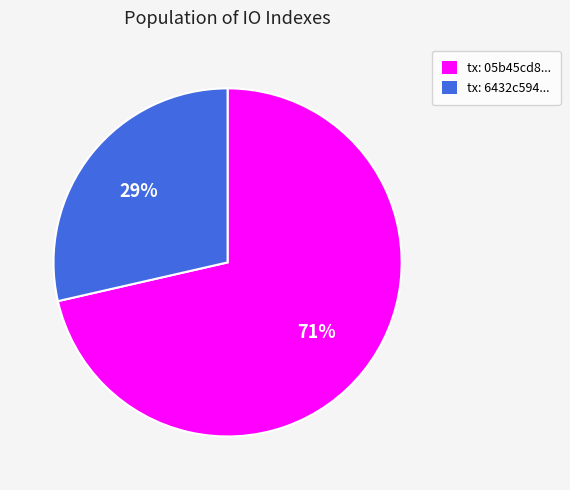

To the nearest percent, what is the average slice percentage?

50%